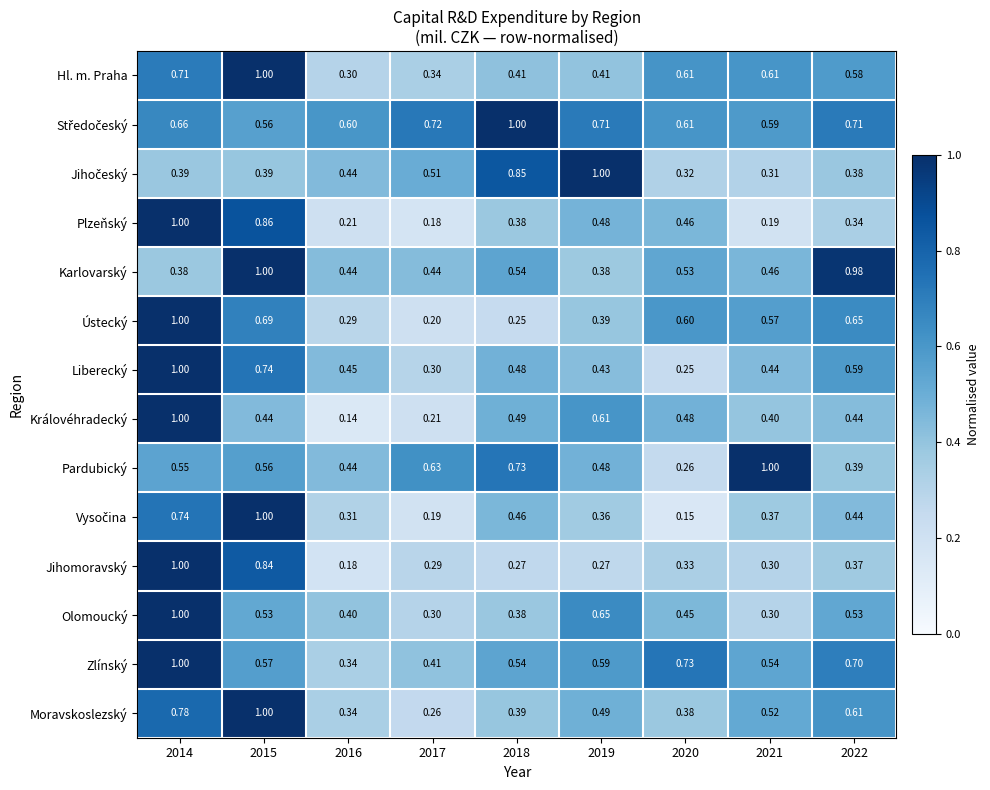

At which category is the sum across all series the highest?

2014